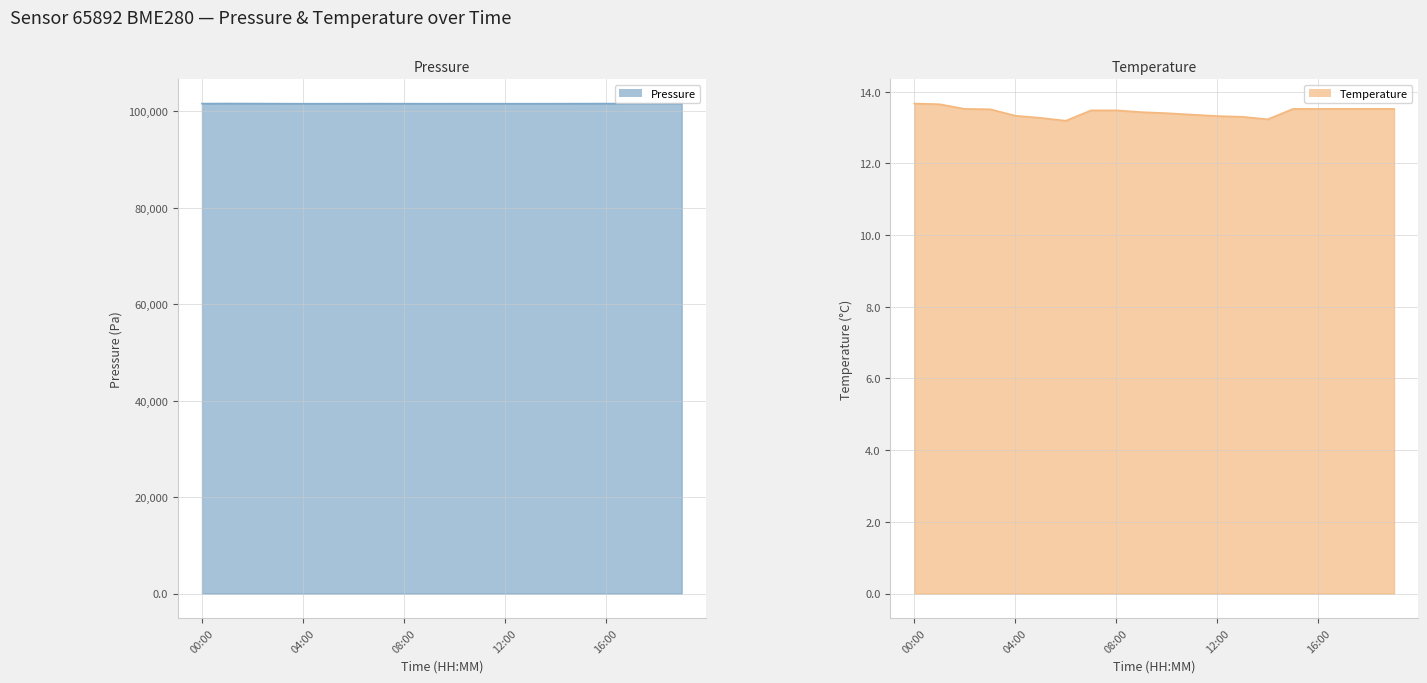

Rank the series at 10 from highest to lowest value.

pressure line, temperature line